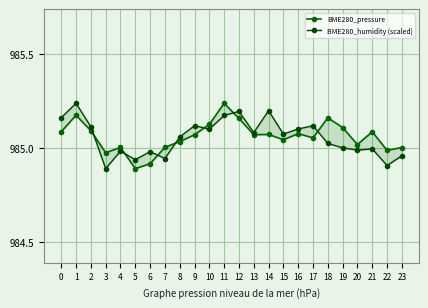

At which category is the sum across all series the highest?

1